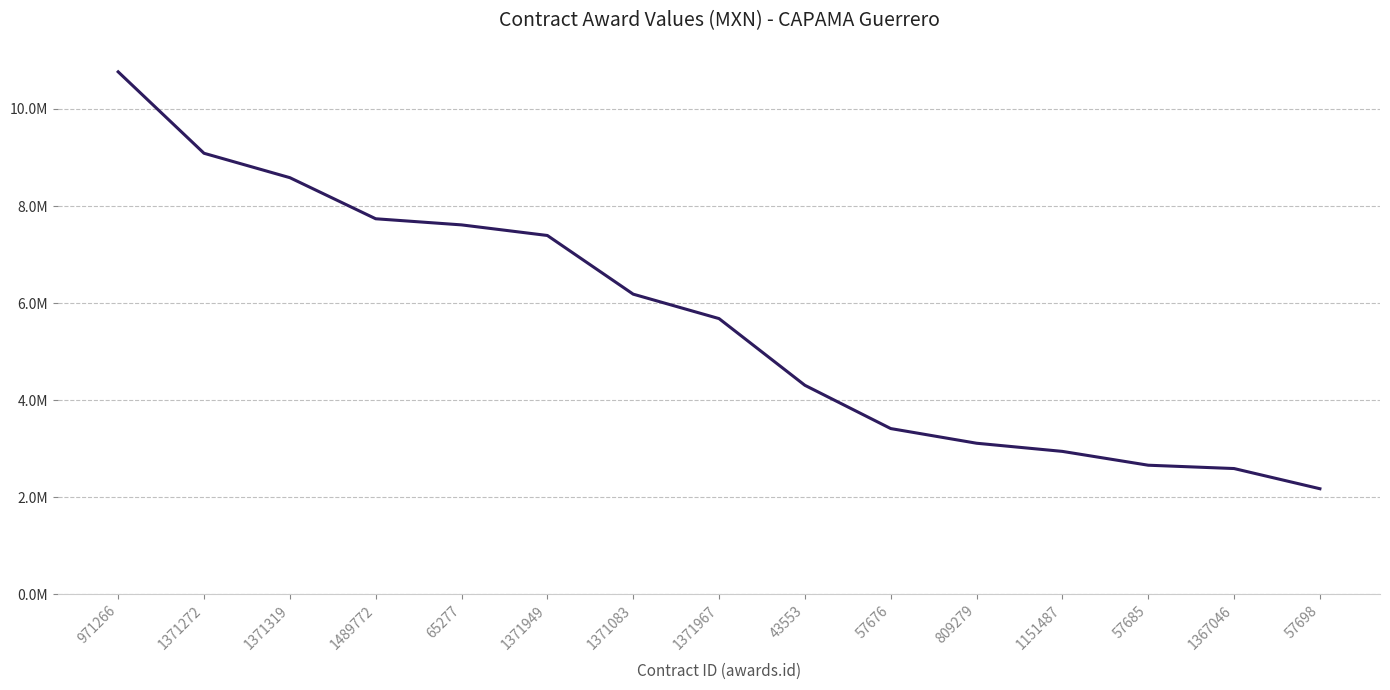

What is the difference between the values at 1371319 and 1371272?

503157.5